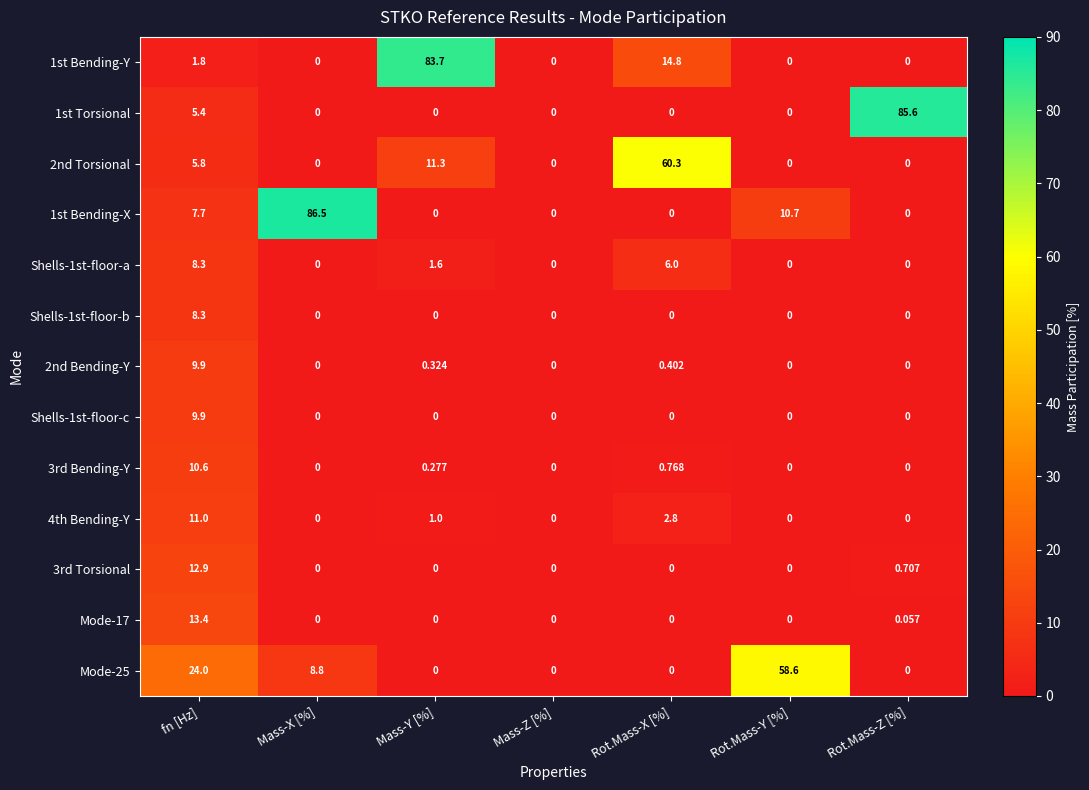

Which category has the highest value across all series?

Mass-X [%]